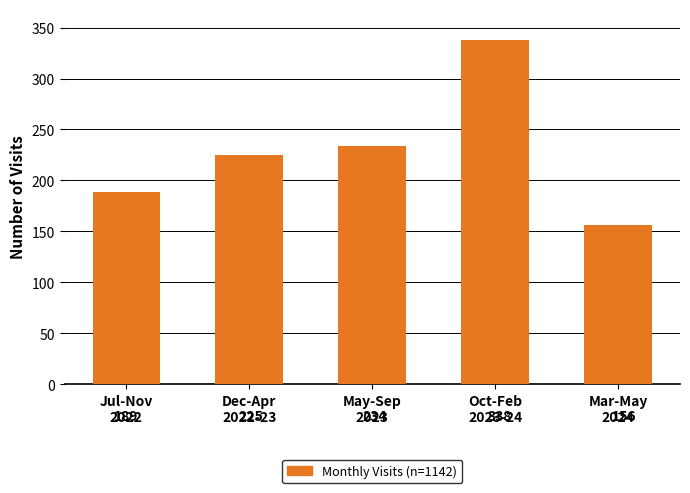

Reading right to left, what are all the values shown in this chart?

156	338	234	225	189